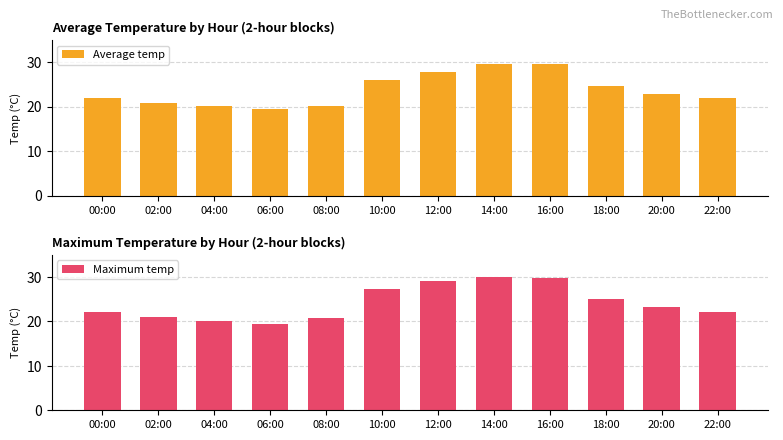

Rank the series by their average value, from highest to lowest.

Maximum temp, Average temp